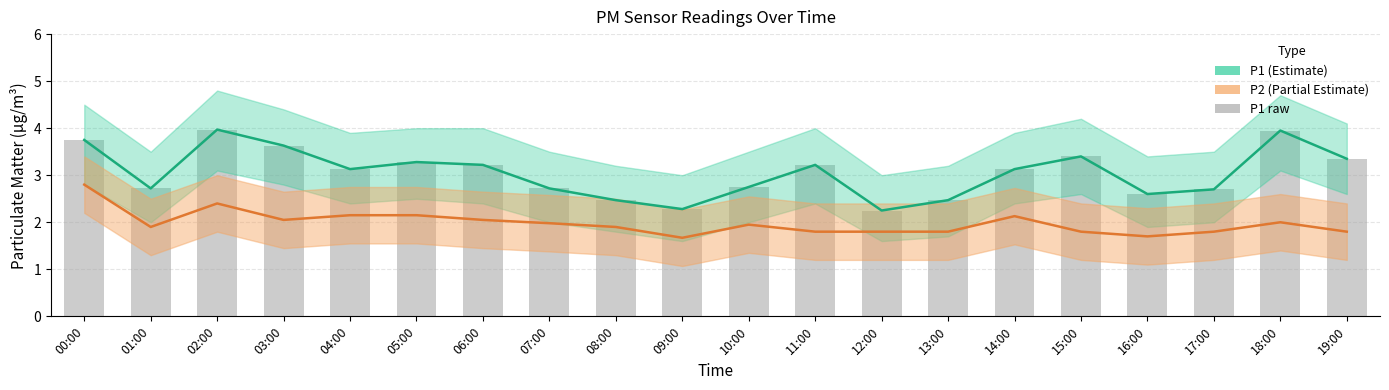

True or false: P1 has a value of 5.5 at 02:00.

False